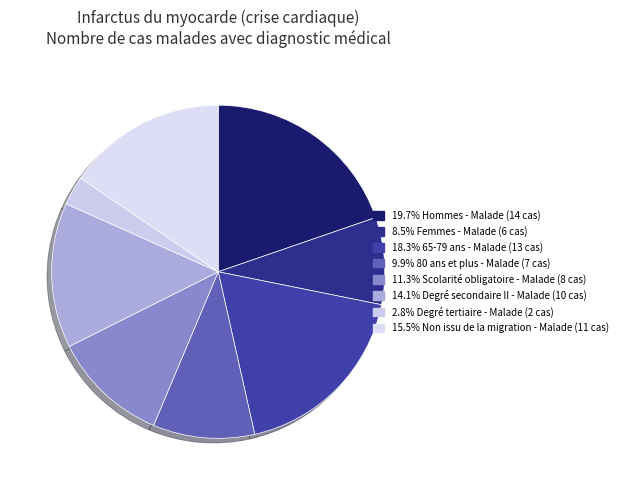

Which category has the biggest portion of the pie?

Hommes - Malade